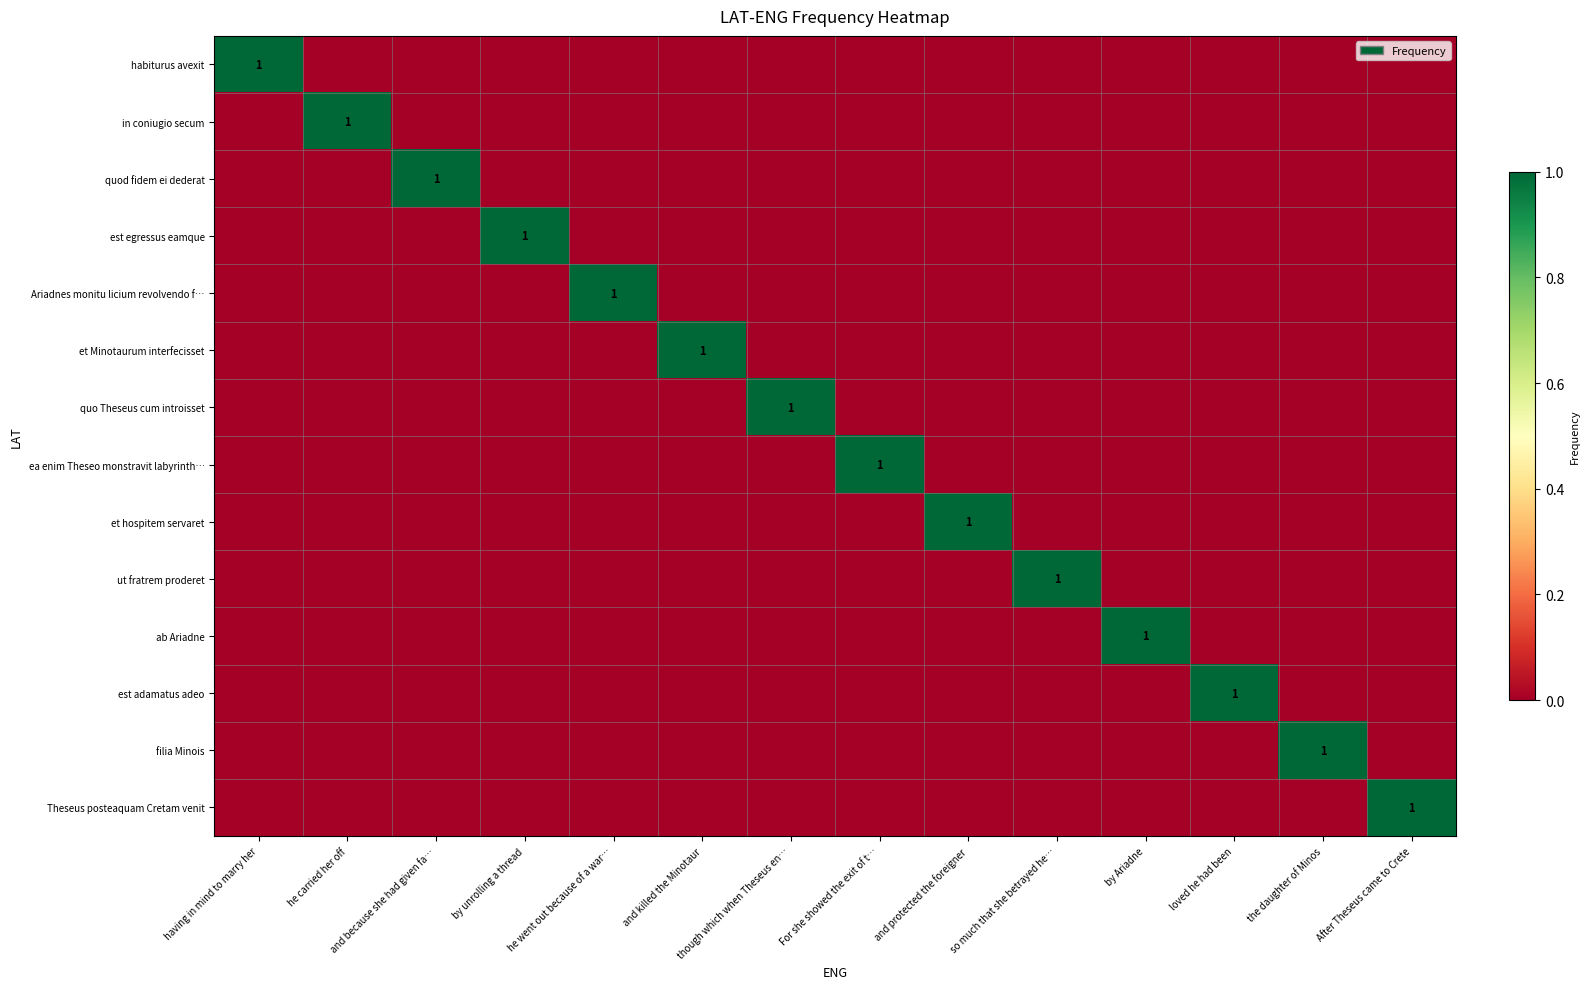

At having in mind to marry her, list the series in order from smallest to largest.

in coniugio secum, quod fidem ei dederat, est egressus eamque, Ariadnes monitu licium revolvendo f…, et Minotaurum interfecisset, quo Theseus cum introisset, ea enim Theseo monstravit labyrinth…, et hospitem servaret, ut fratrem proderet, ab Ariadne, est adamatus adeo, filia Minois, Theseus posteaquam Cretam venit, habiturus avexit